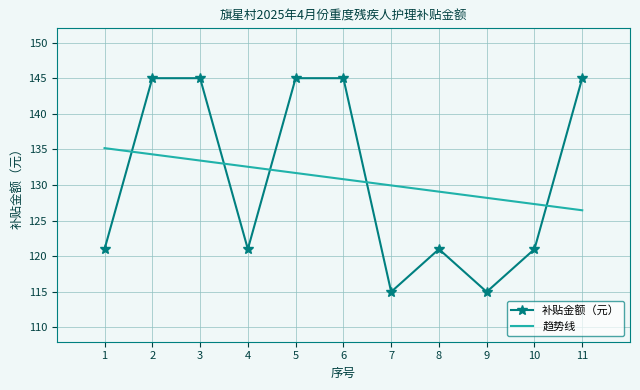

What is the minimum value shown in the chart?

115.0